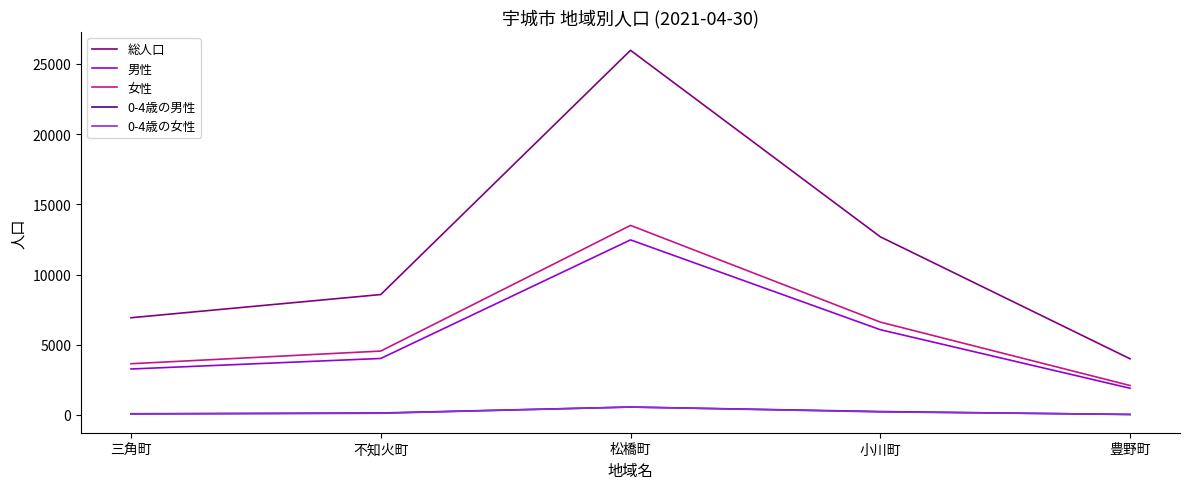

The 女性 series shows 13503 at 松橋町. True or false?

True